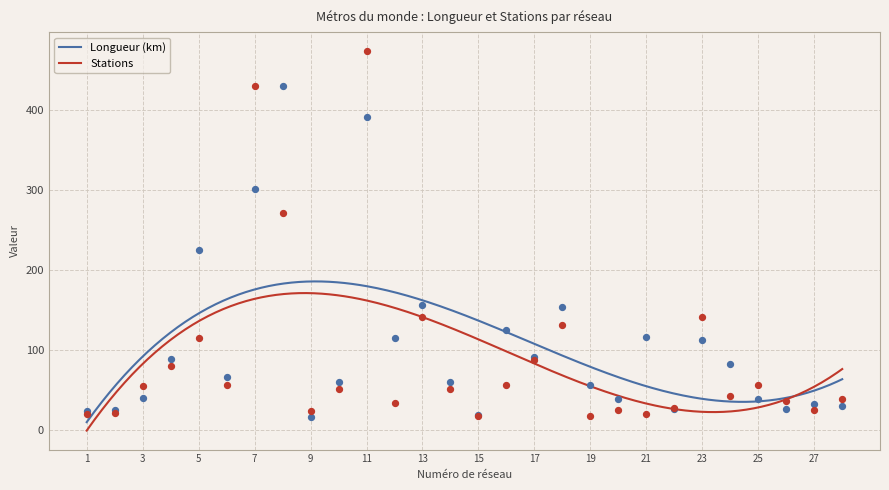

At which category is the sum across all series the highest?

11